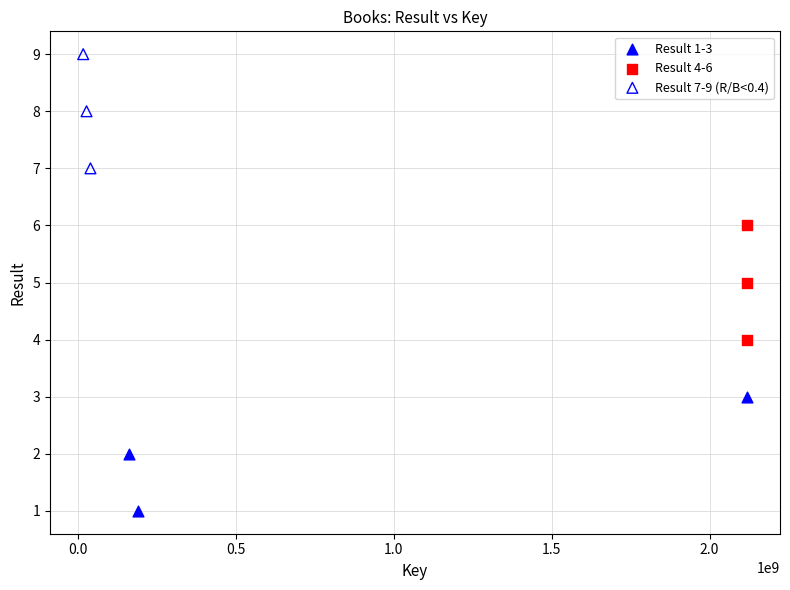

What are all the series names shown in the legend?

Result 1-3, Result 4-6, Result 7-9 (R/B<0.4)